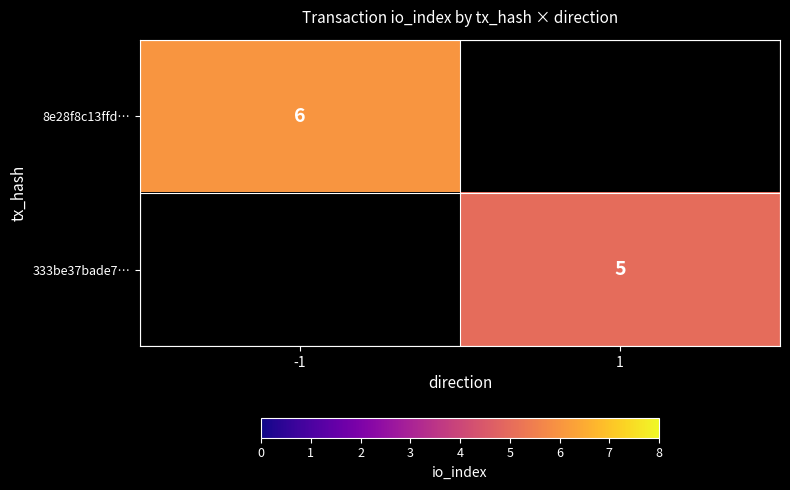

The value of 8e28f8c13ffd… at -1 is 9. True or false?

False